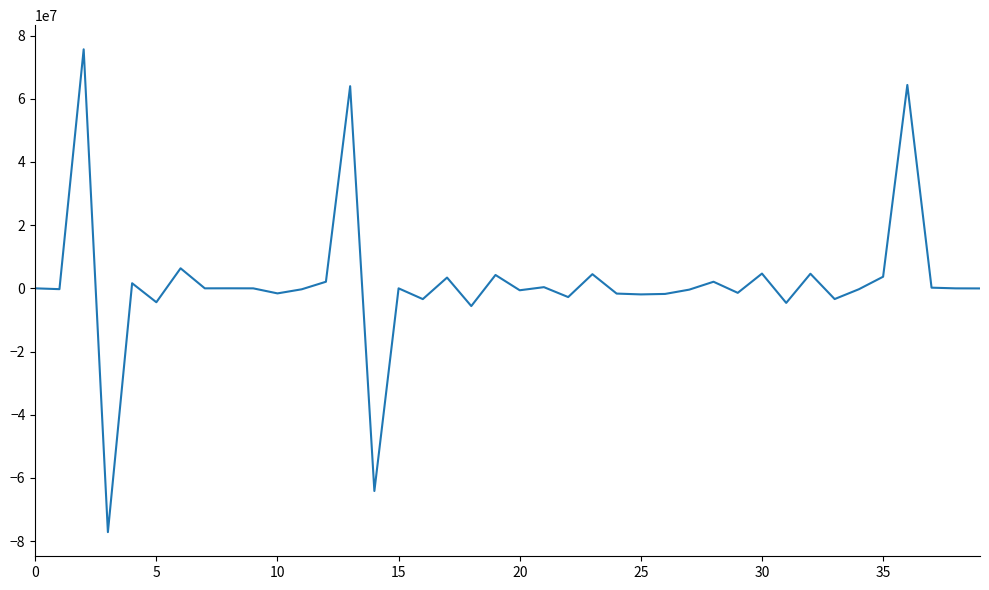

What is the smallest value displayed?

-77183802